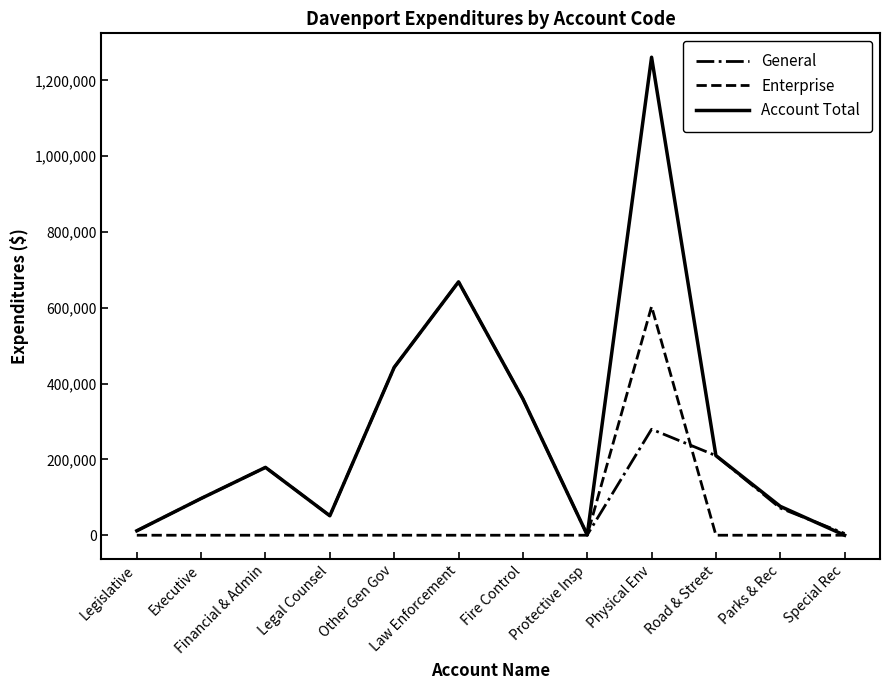

Rank the series by their maximum value, from highest to lowest.

Account Total, General, Enterprise